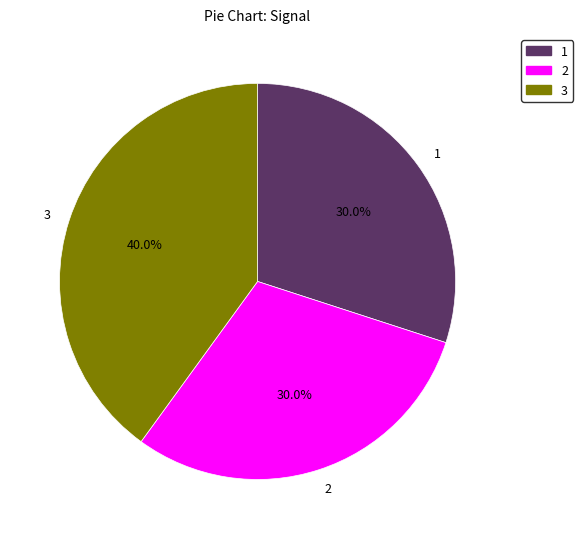

How much of the chart is everything except 3?

60.0%